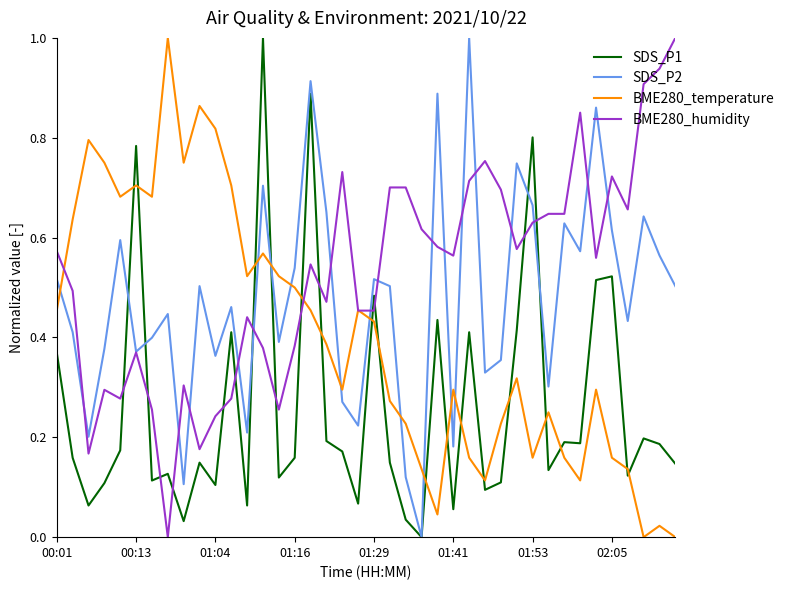

List the series in order of their overall mean, highest first.

BME280_humidity, SDS_P2, BME280_temperature, SDS_P1